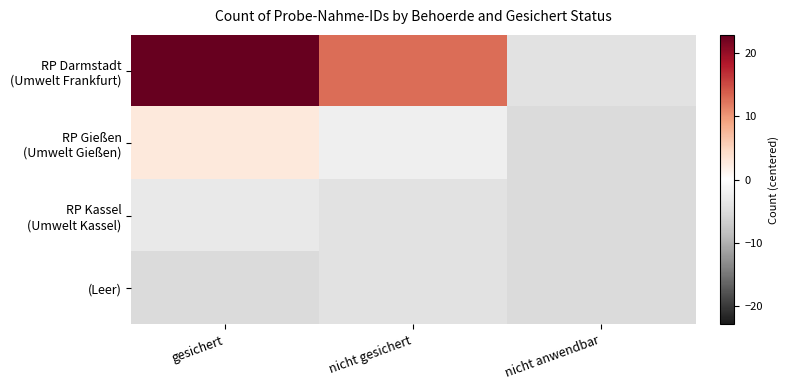

How many data points does each series have?

3